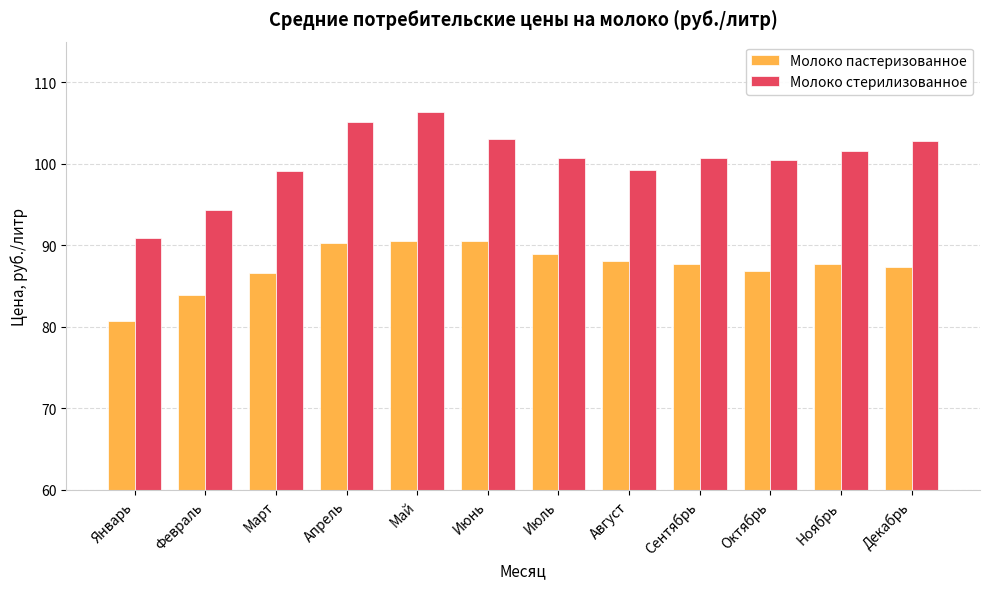

What is the difference between the highest and lowest values at Январь?

10.2